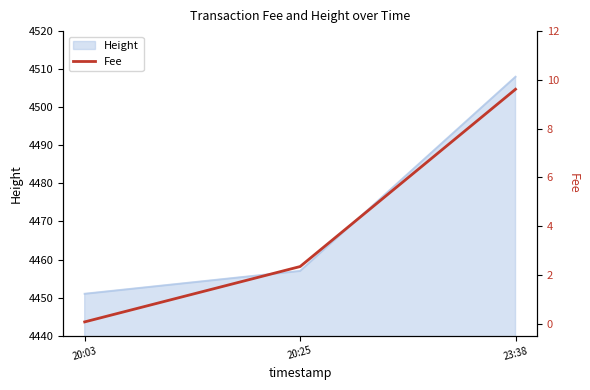

What is the average value?

4.0